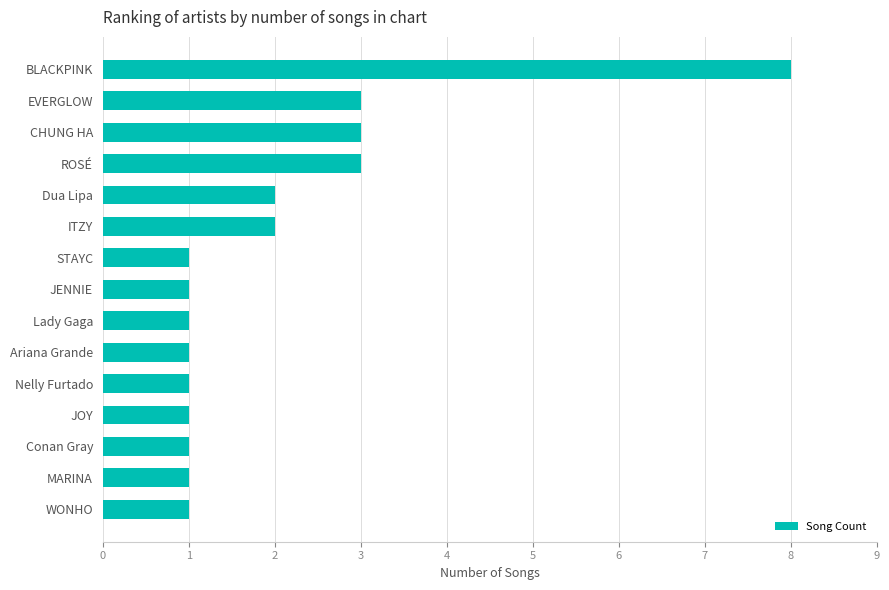

What is the sum of the values at Nelly Furtado and BLACKPINK?

9